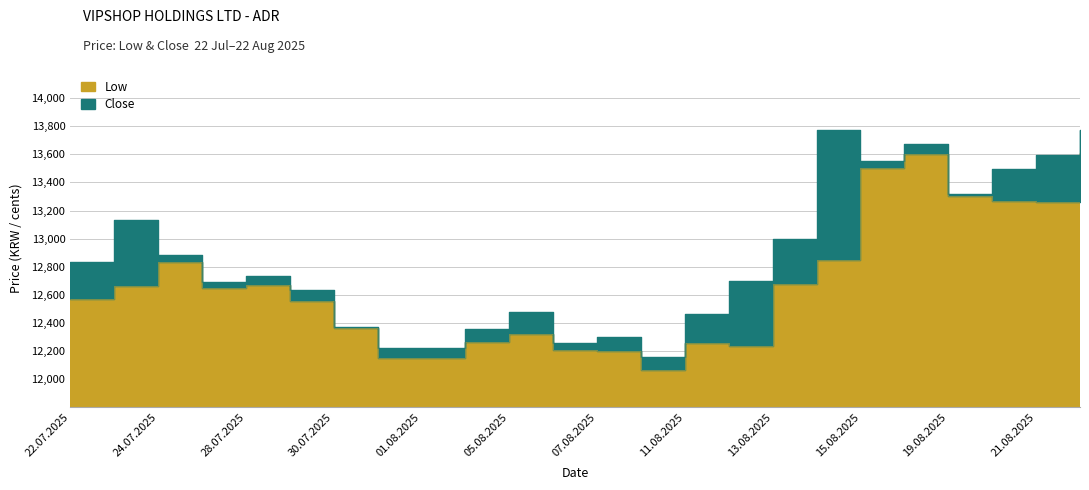

Where is the first local maximum for Low?

24.07.2025